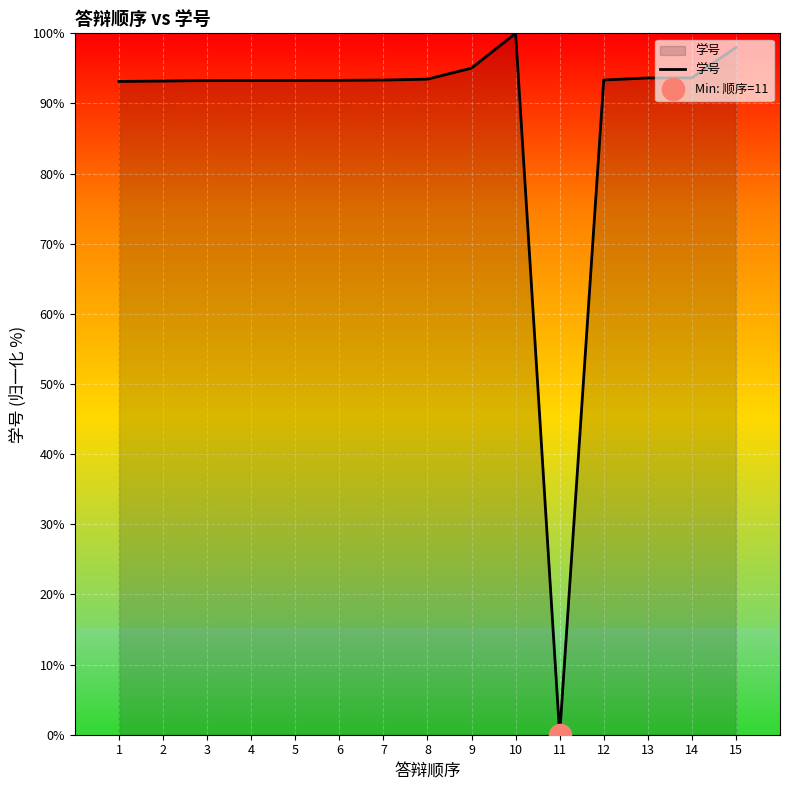

How many points are higher than both their immediate neighbors (excluding endpoints)?

1